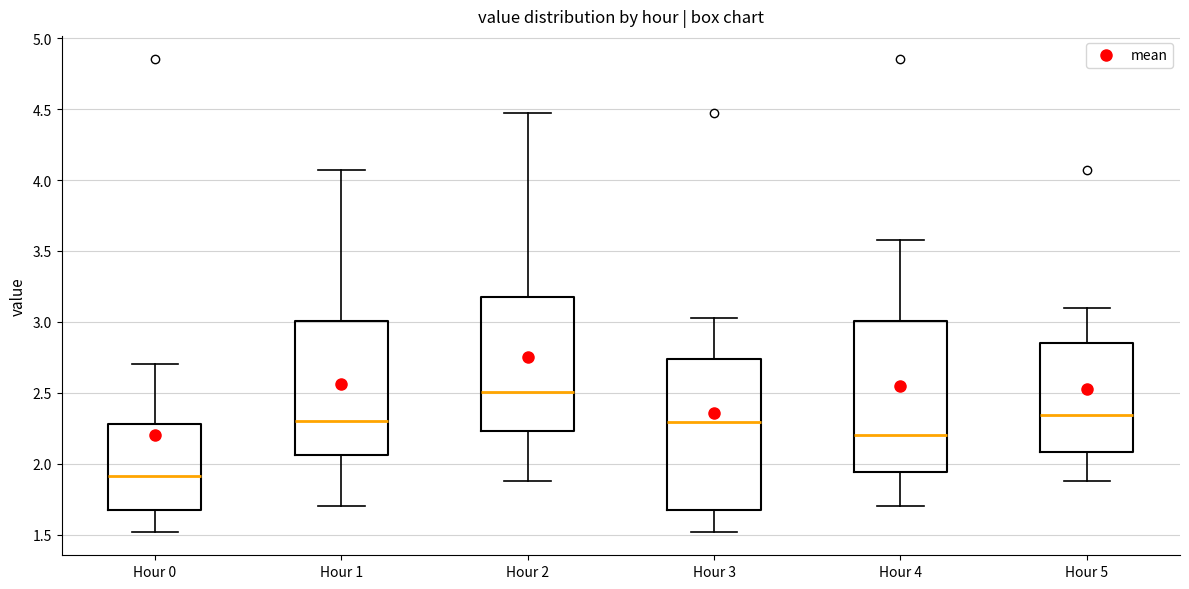

Reading left to right, read every box against the y-axis: the position of its median line, the range the box covers, and the ends of its whiskers. The values are not printed on the chart, so give them approximately, as read against the axis.

Hour 0: median 1.90, box 1.70 to 2.30, whiskers 1.50 to 2.70
Hour 1: median 2.30, box 2.05 to 3.00, whiskers 1.70 to 4.05
Hour 2: median 2.50, box 2.25 to 3.20, whiskers 1.90 to 4.45
Hour 3: median 2.30, box 1.70 to 2.75, whiskers 1.50 to 3.05
Hour 4: median 2.20, box 1.95 to 3.00, whiskers 1.70 to 3.60
Hour 5: median 2.35, box 2.10 to 2.85, whiskers 1.90 to 3.10